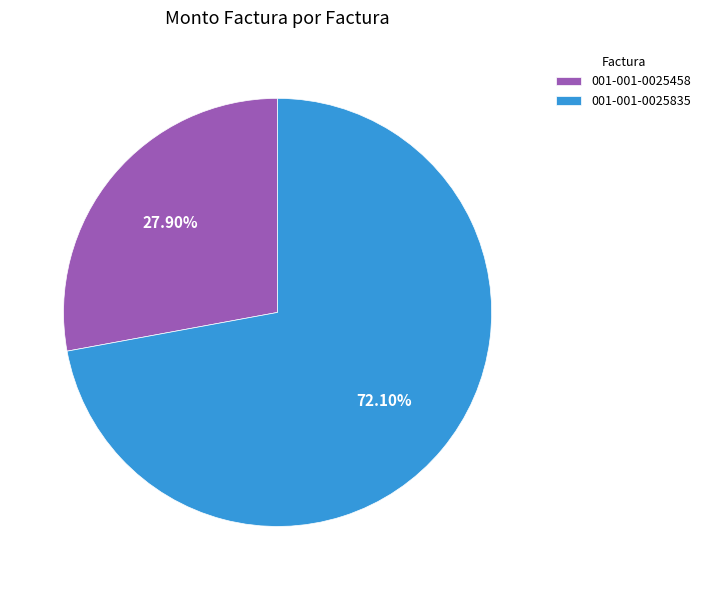

Does 001-001-0025835 represent more than half of the total?

Yes